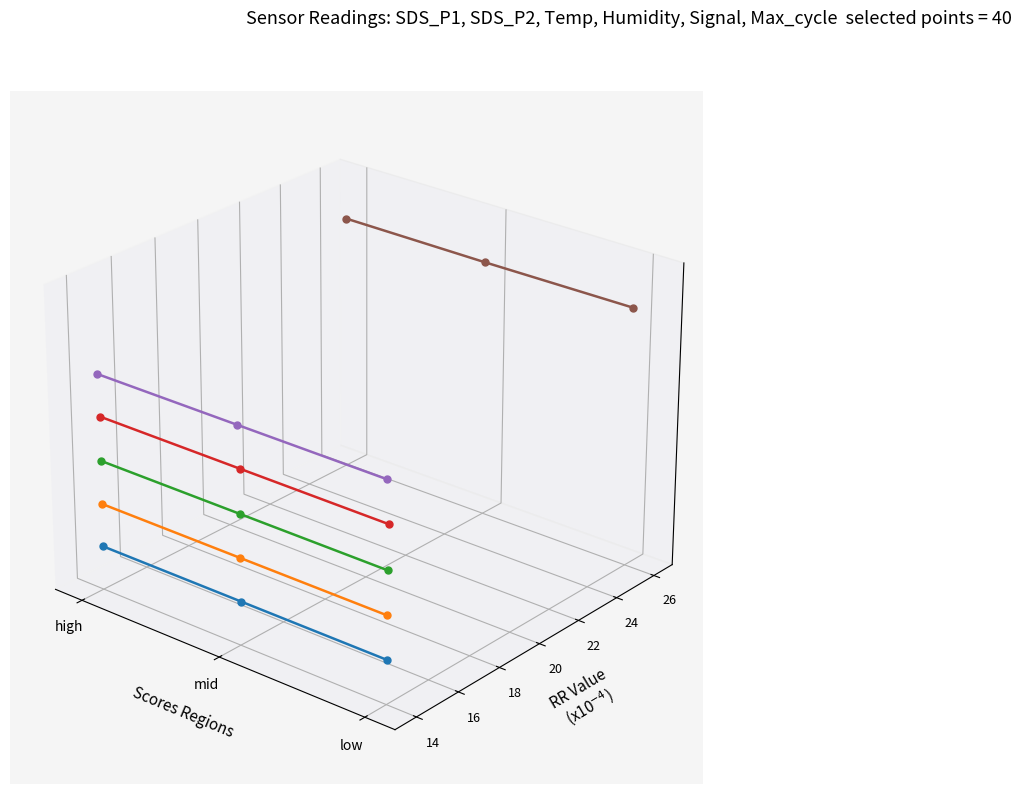

Is it true that Humidity equals -0.0 at low?

True